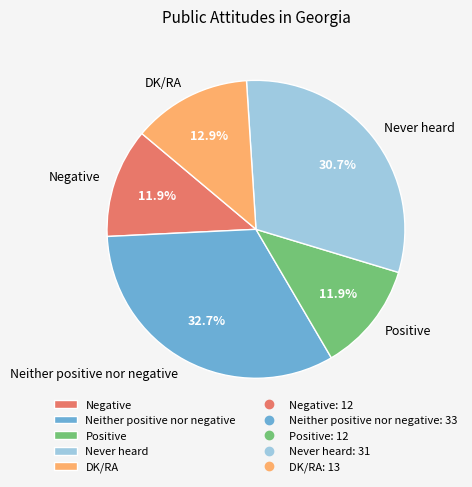

The DK/RA slice represents 1% of the pie. True or false?

False